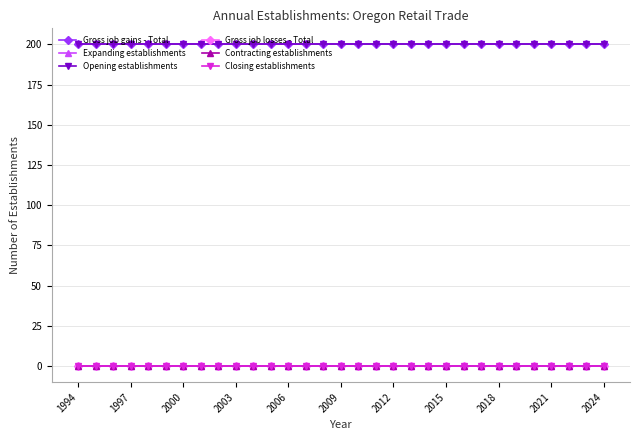

Does the chart have visible grid lines?

Yes